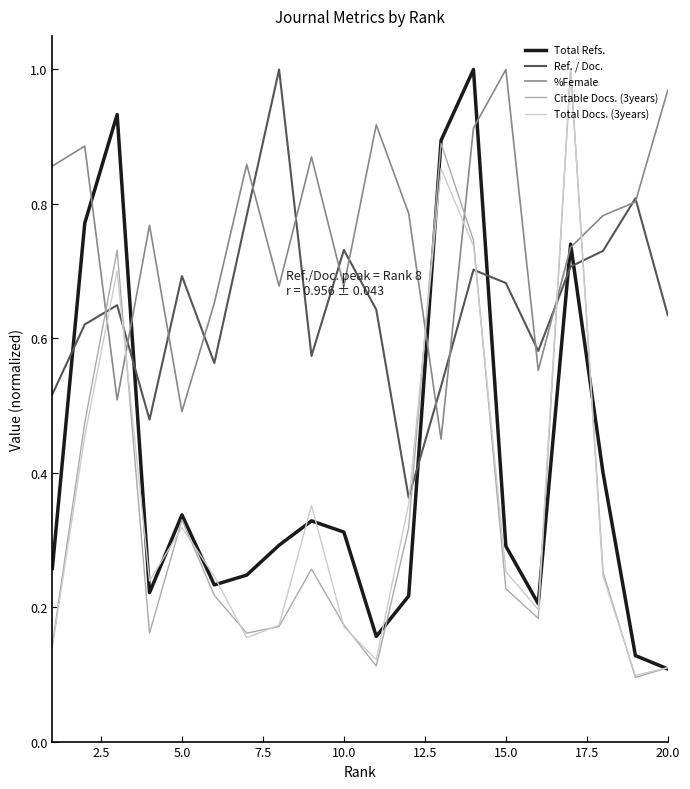

How many Citable Docs. (3years) values are between 0 and 1?

20